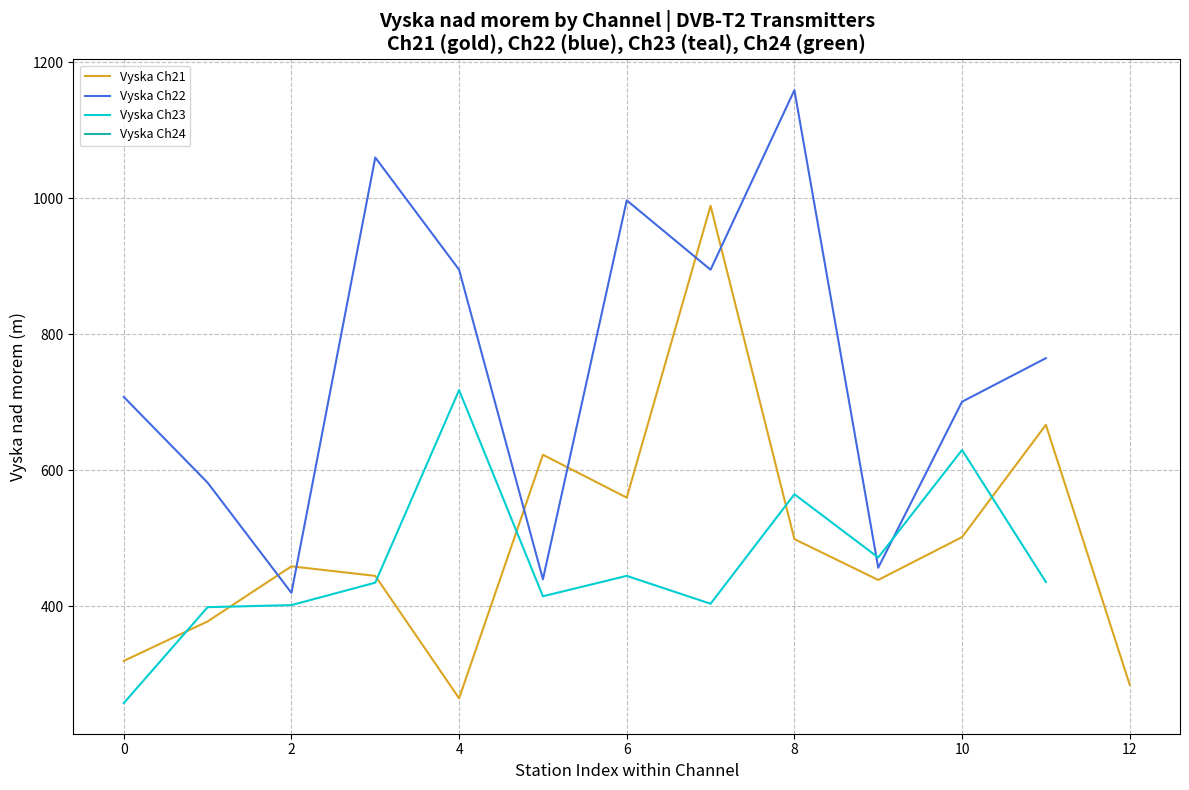

What is the minimum value for Vyska Ch22?

420